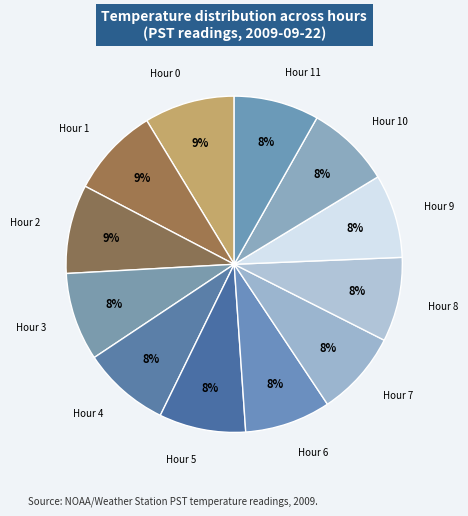

How many slices are in this pie chart?

12